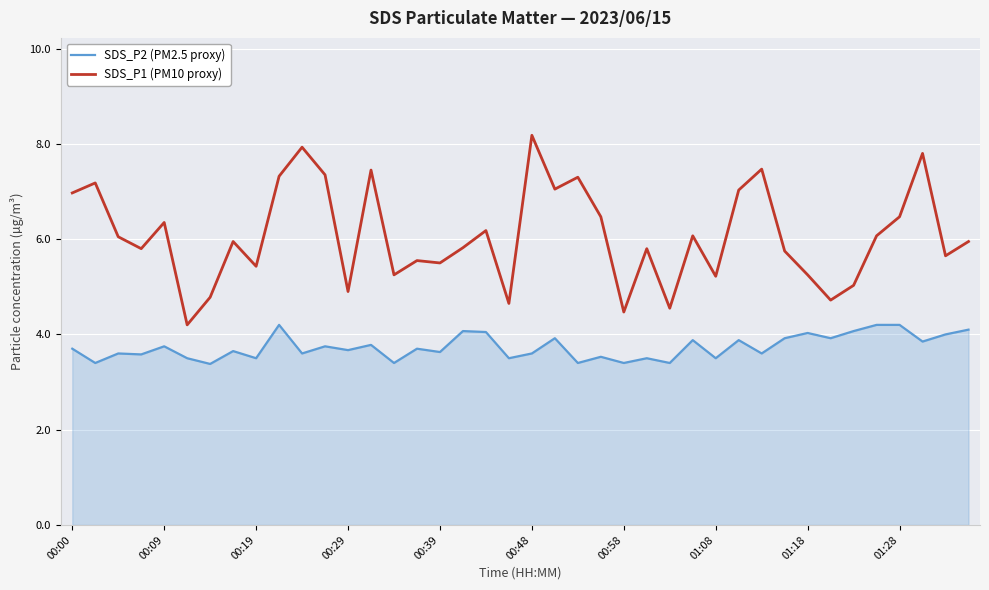

What is the lowest value of the SDS_P1 (PM10 proxy) series?

4.2